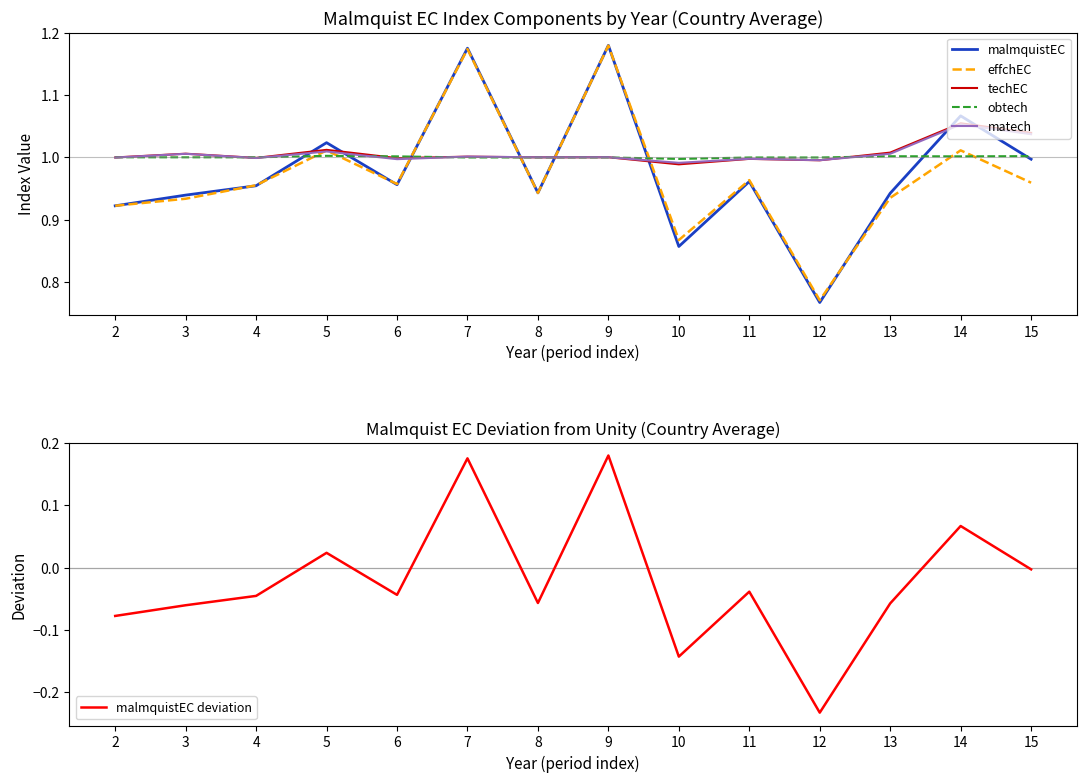

What is the smallest value displayed?

-0.2